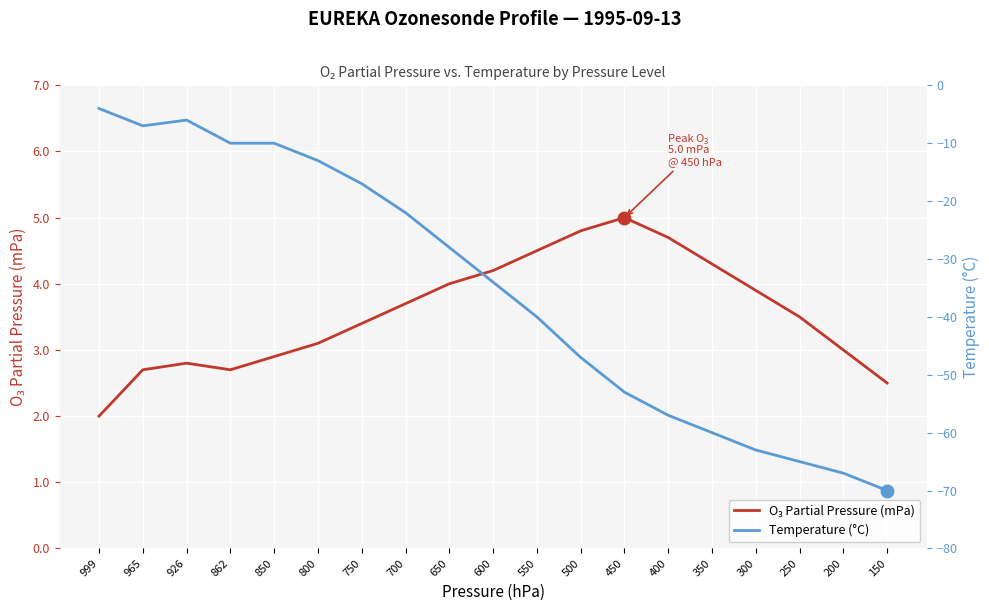

Rank the categories by O₃ Partial Pressure (mPa) value from lowest to highest.

999, 150, 965, 862, 926, 850, 200, 800, 750, 250, 700, 300, 650, 600, 350, 550, 400, 500, 450